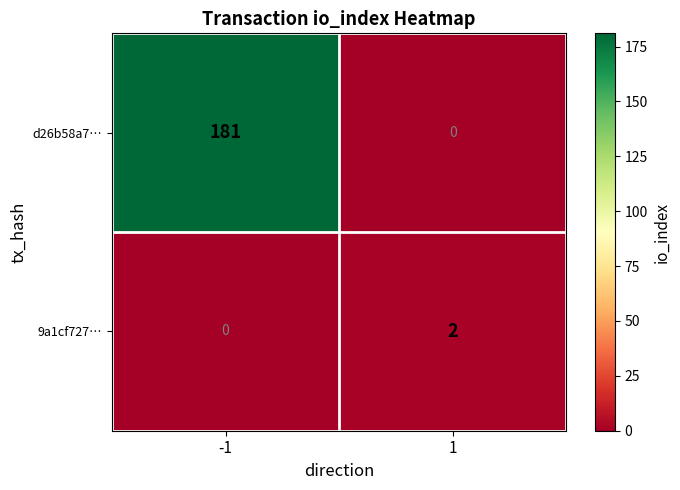

List the series in order of their peak value, lowest first.

9a1cf727…, d26b58a7…